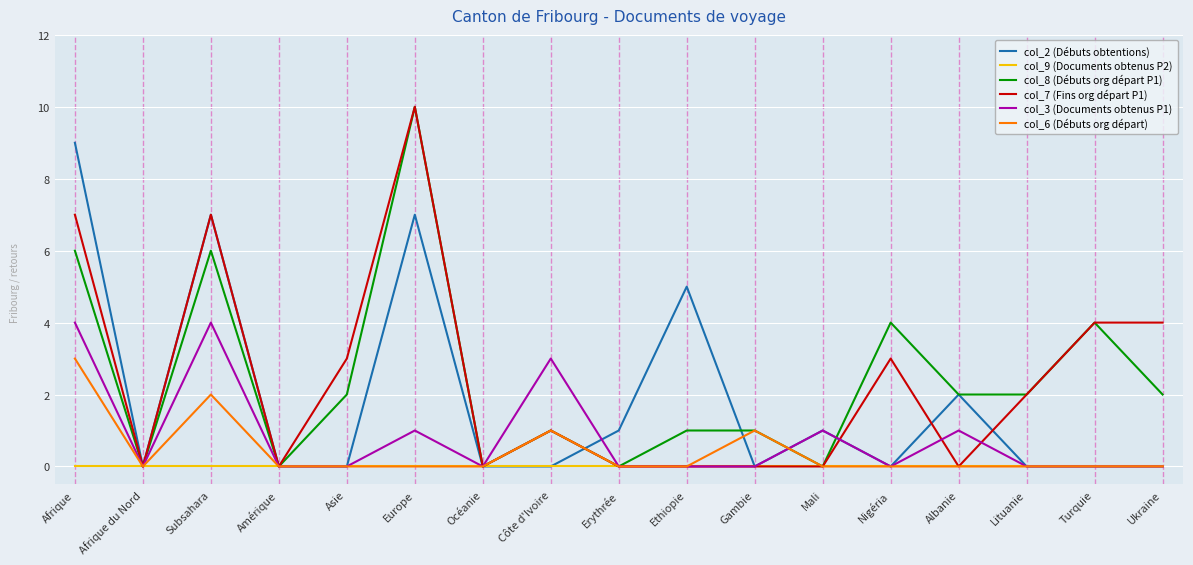

What is the difference between the highest and lowest values at Turquie?

4